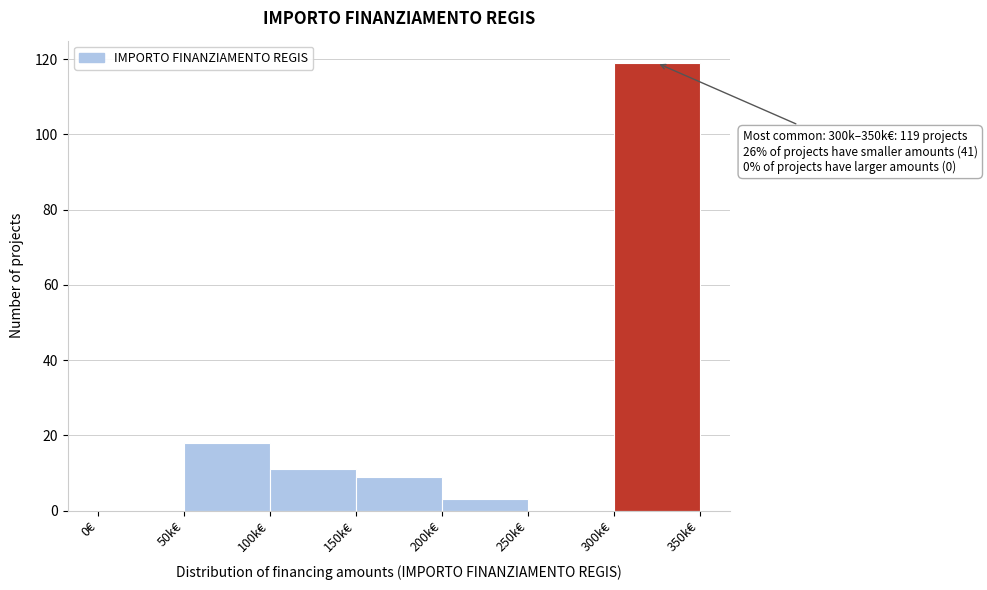

Reading left to right, list all the values displayed in this chart.

0€=0	50k€=18	100k€=11	150k€=9	200k€=3	250k€=0	300k€=119